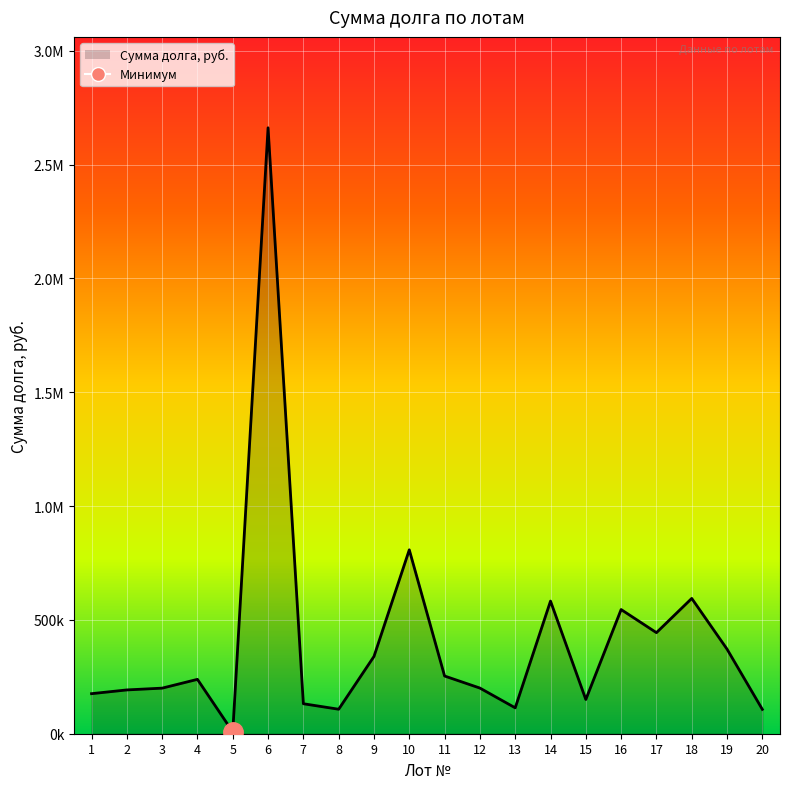

What is the difference between the values at 12 and 15?

50228.2